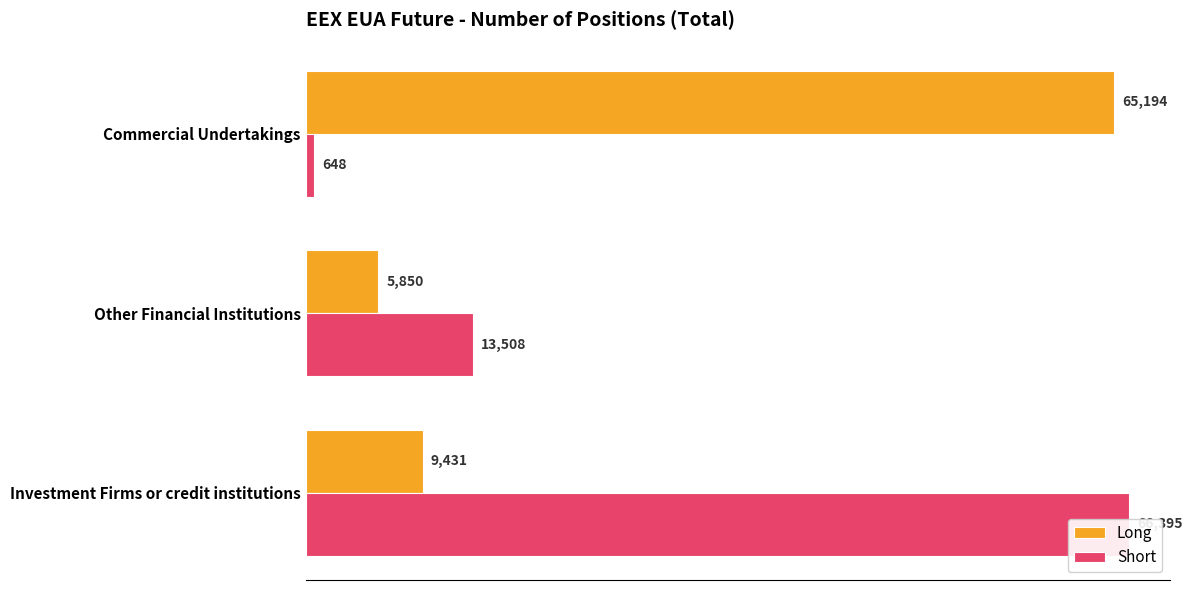

Which series changed the most between Investment Firms or credit institutions and Other Financial Institutions?

Short